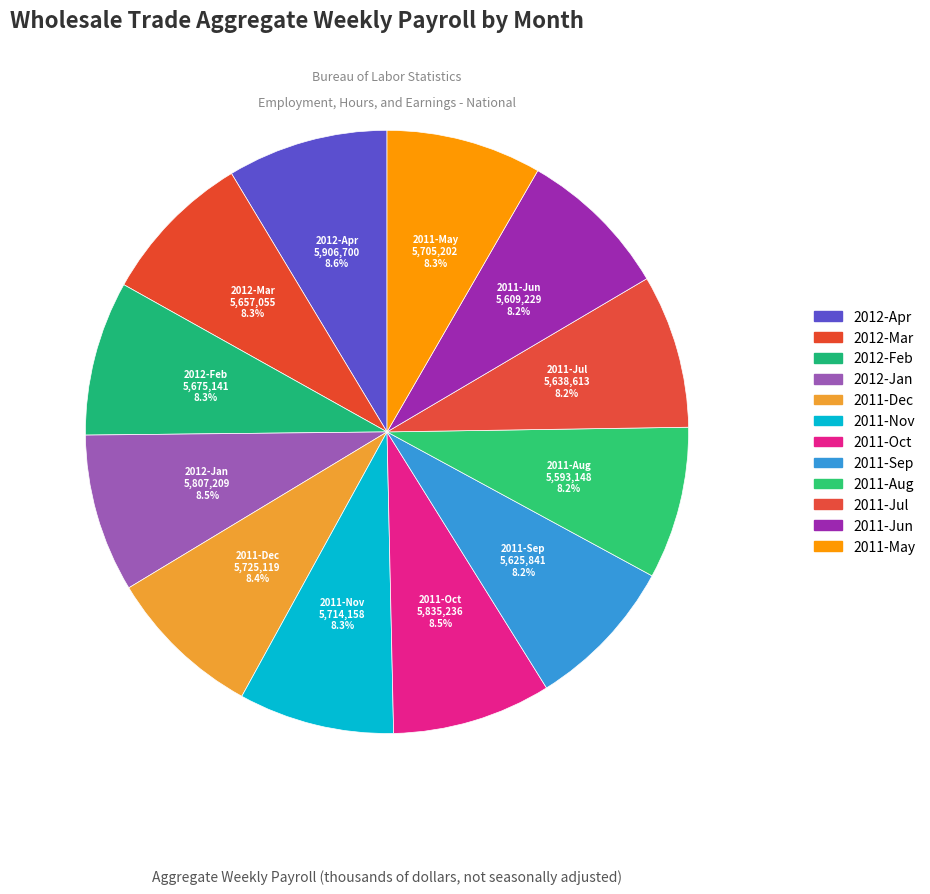

What percentage is NOT represented by 2011-Aug?

91.8%